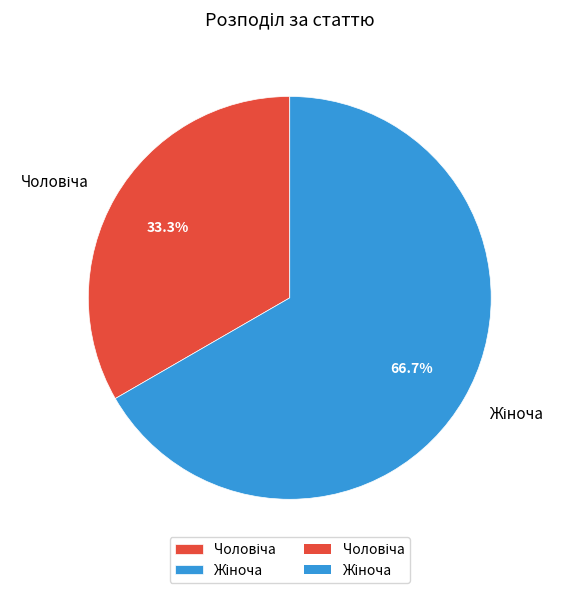

Does any single category account for the majority?

Yes